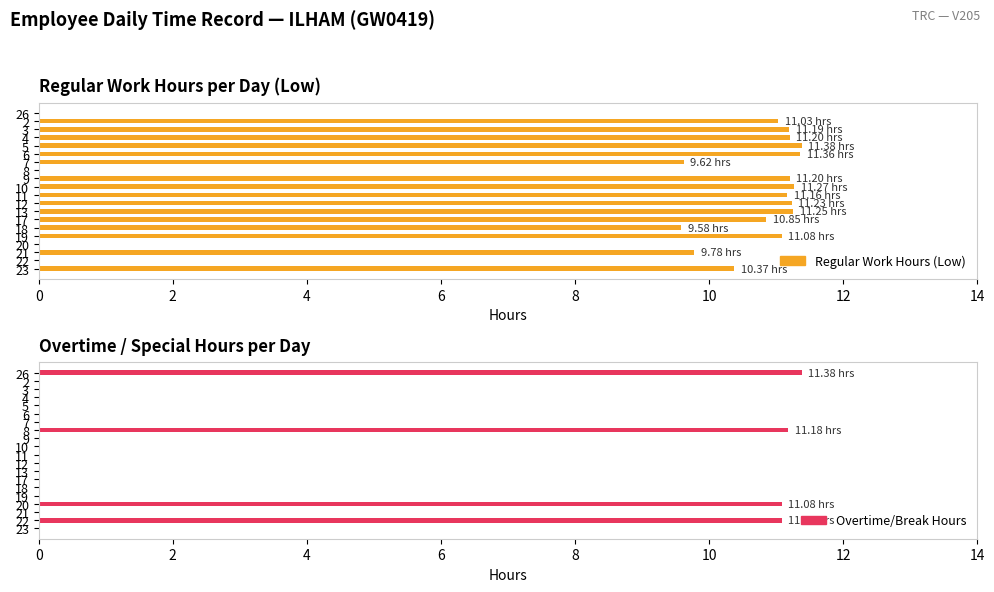

What is the highest value of the Regular Work Hours (Low) series?

11.4